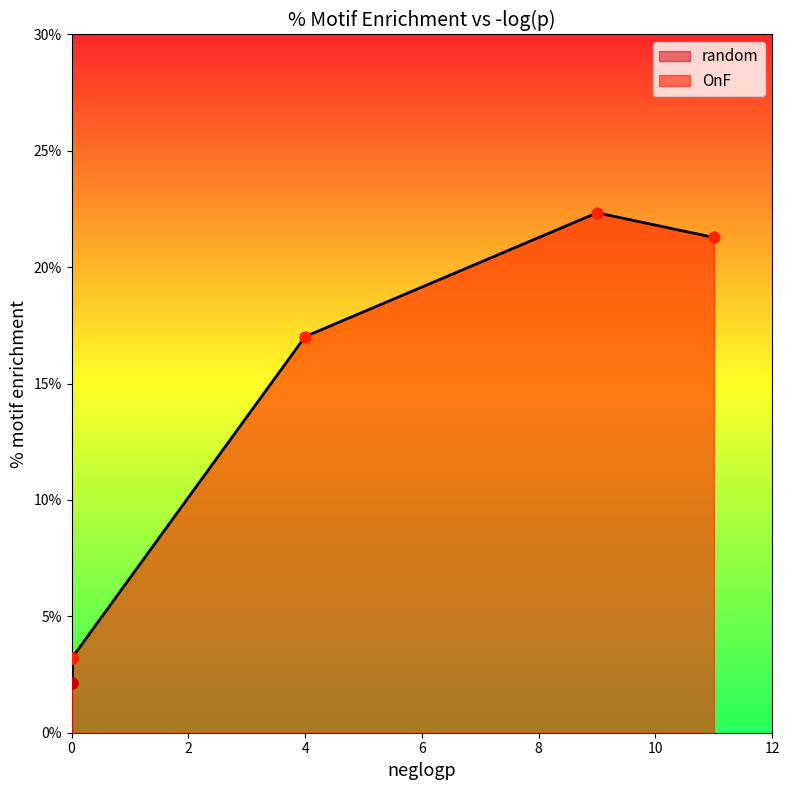

What is the maximum value for OnF?

22.3